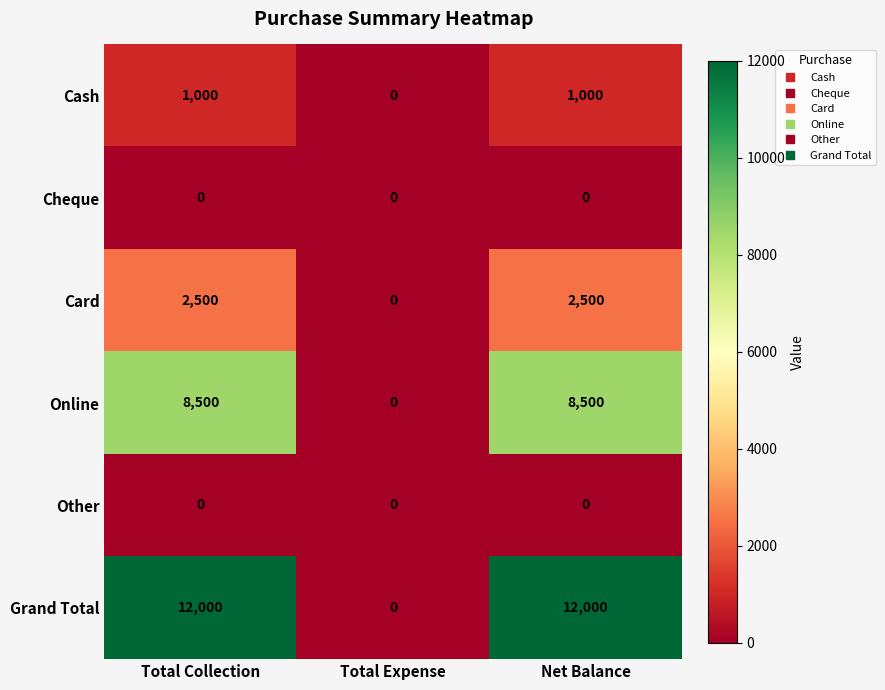

How many series are shown in this chart?

6